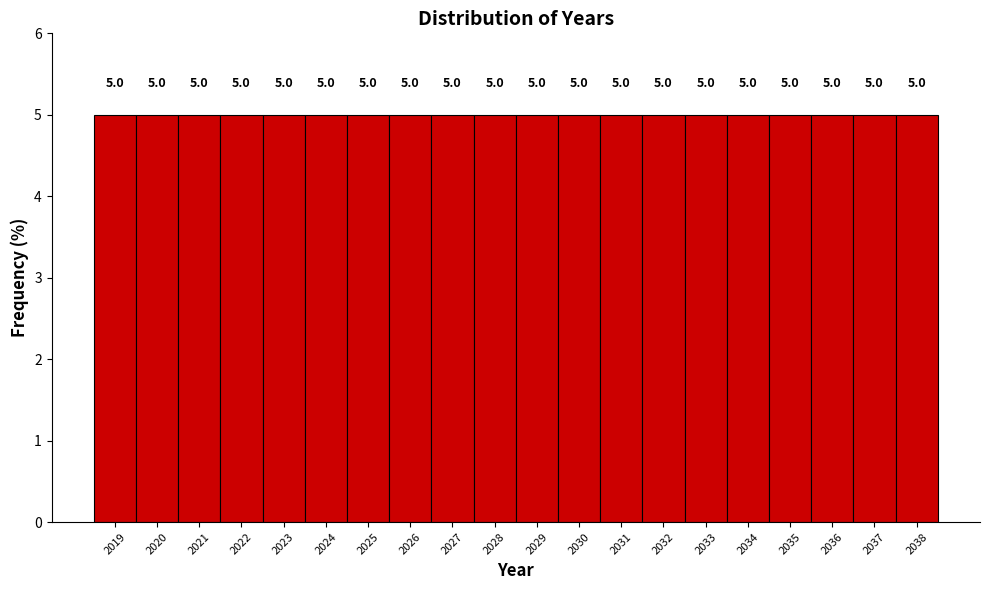

What is the height of the bar covering 2028.5 to 2029.5 on the x-axis?

5.0